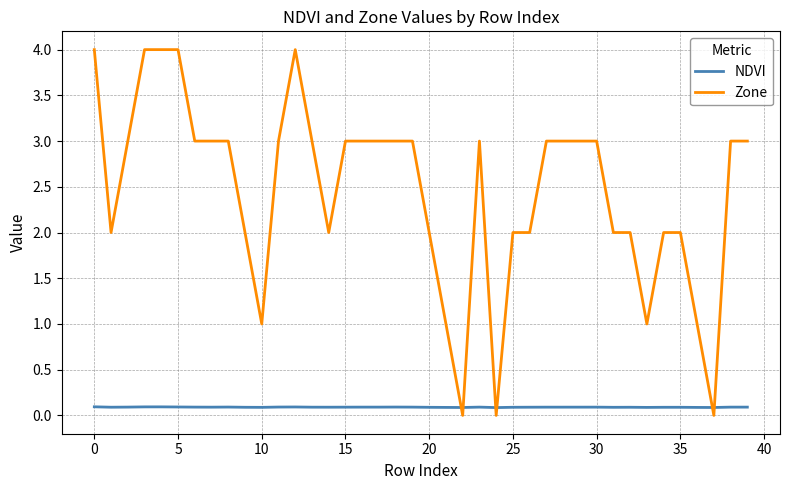

Rank the series by their maximum value, from lowest to highest.

NDVI, Zone